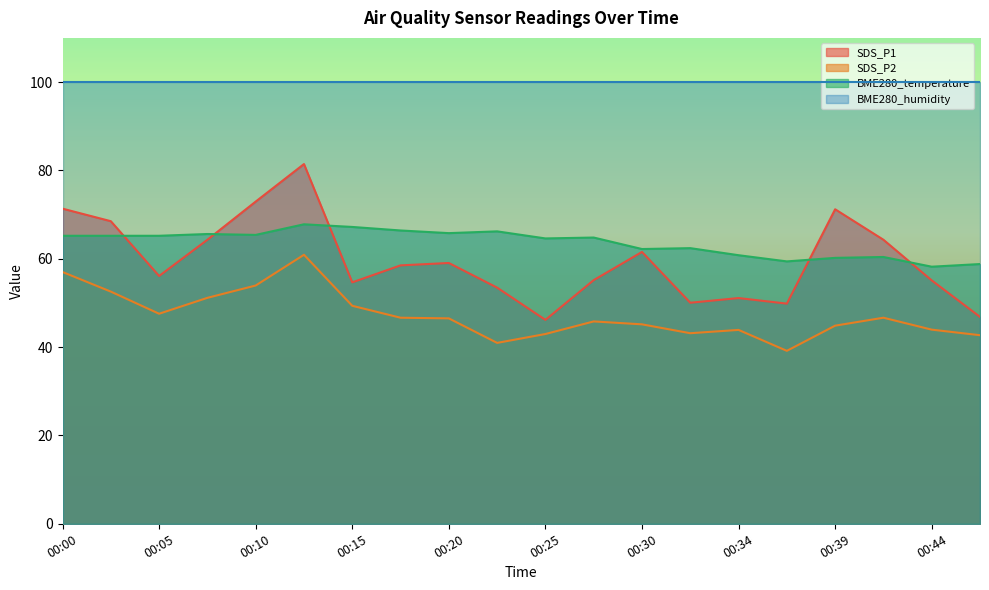

Where is BME280_temperature nearest to the value 63?

00:32